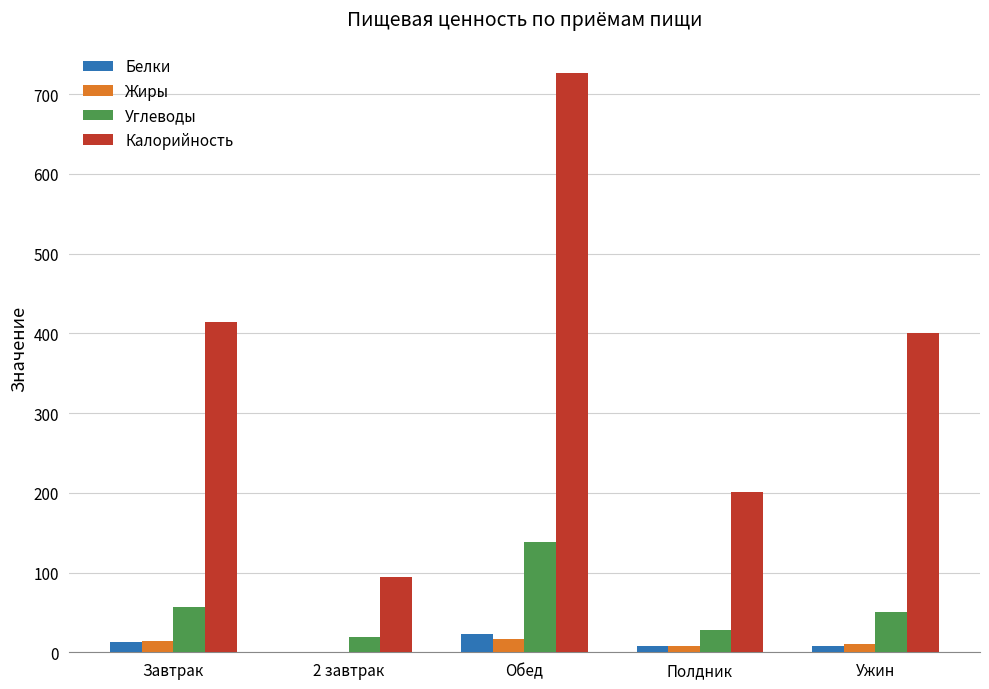

Count the number of categories in the chart.

5